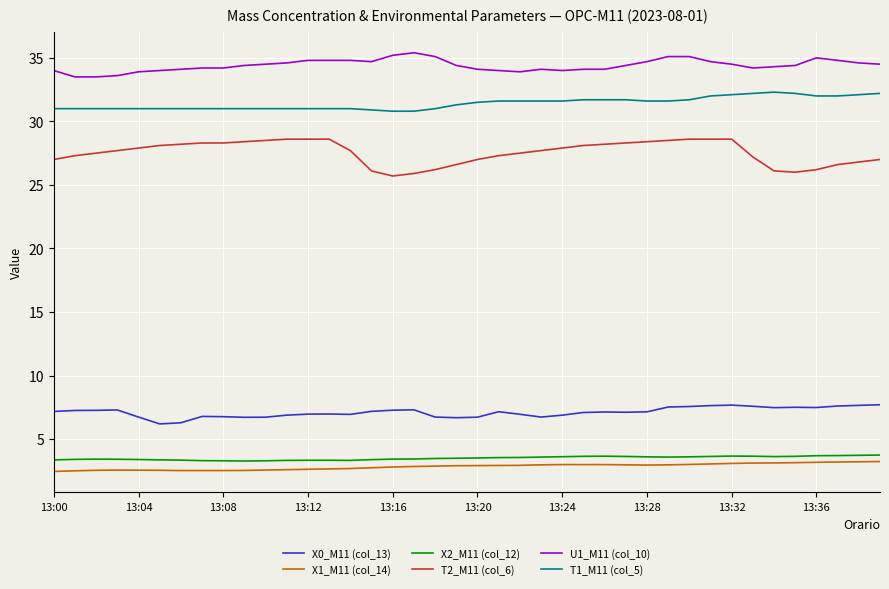

What is the smallest value displayed?

2.5